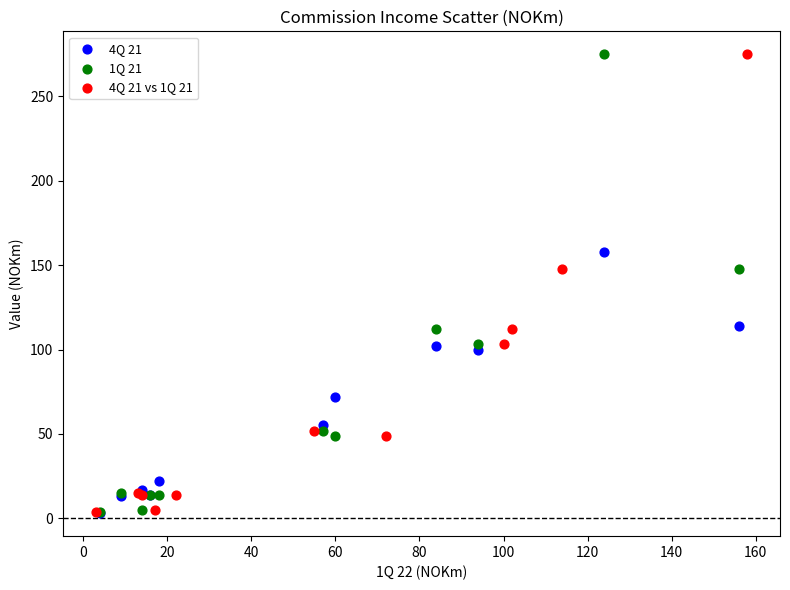

What are all the series names shown in the legend?

4Q 21, 1Q 21, 4Q 21 vs 1Q 21